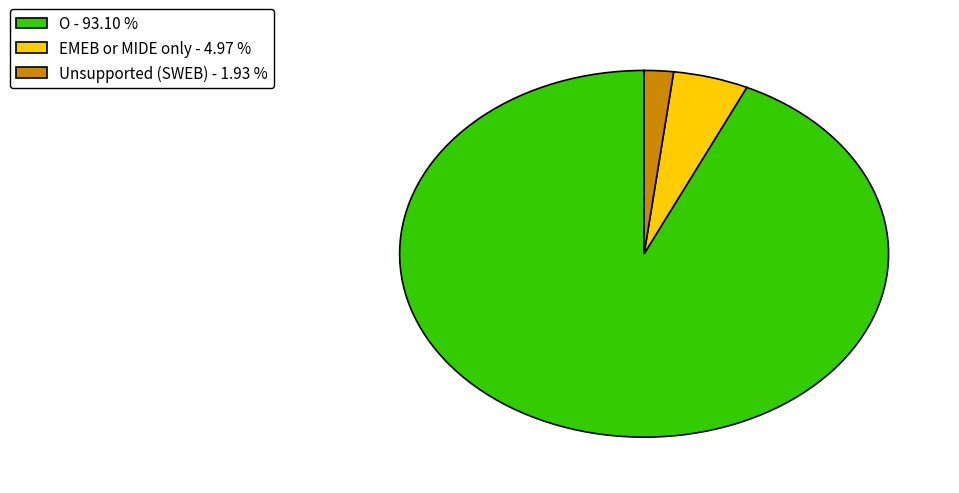

Combined, do O - 93.10 % and Unsupported (SWEB) - 1.93 % account for over 50%?

Yes